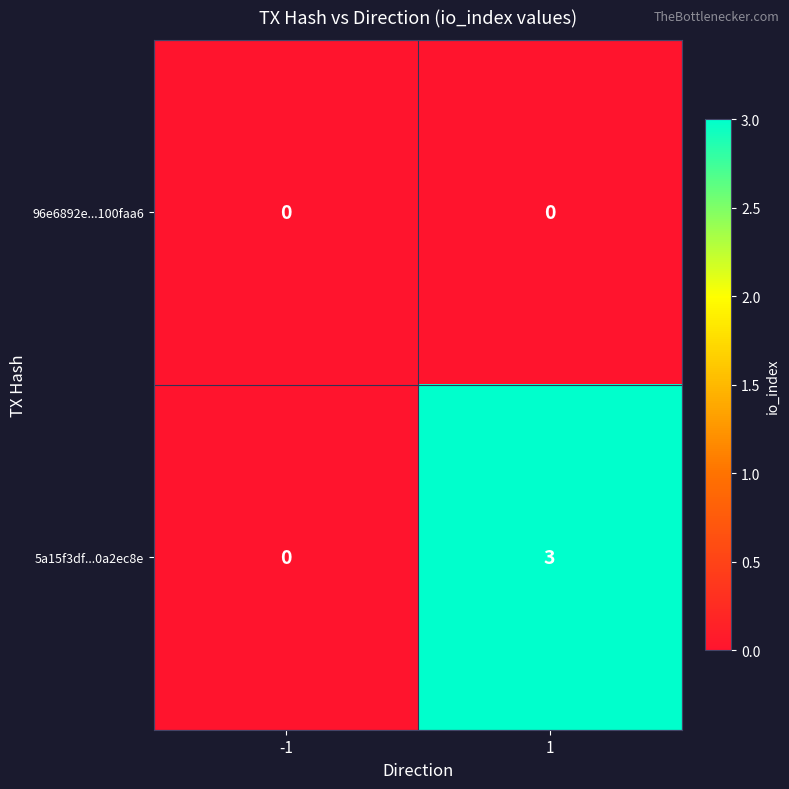

What is the maximum value shown in the chart?

3